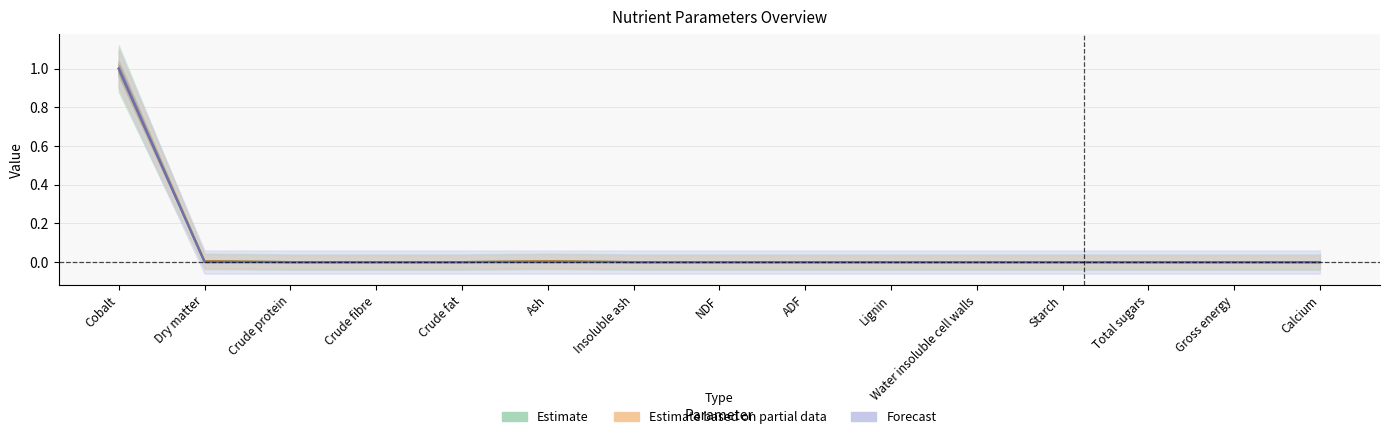

Is this an area chart (filled region under the line)?

No